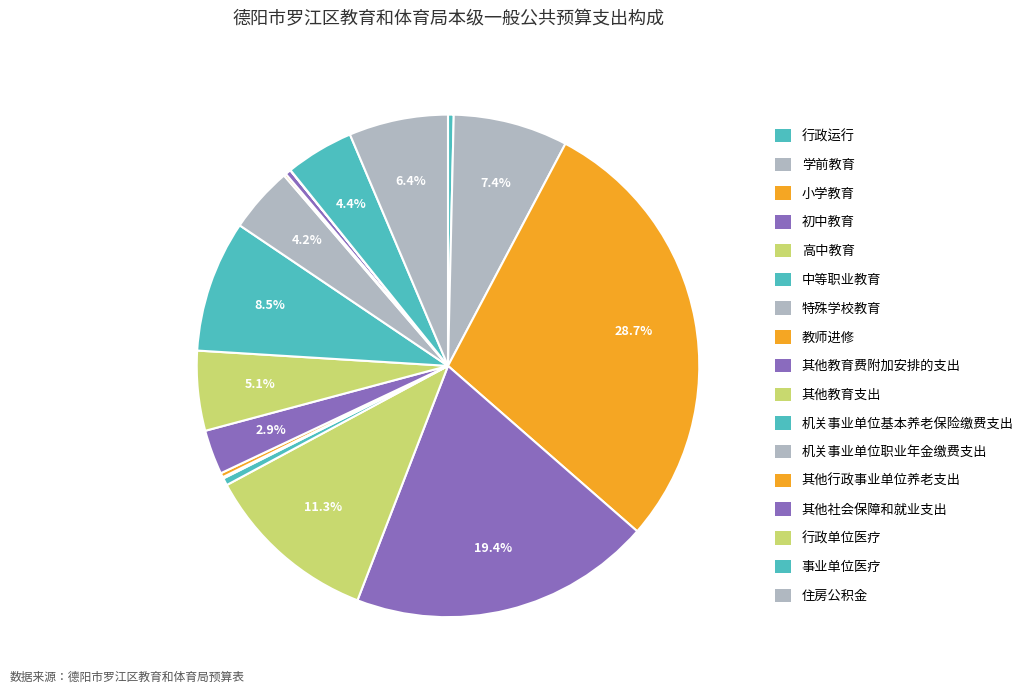

What percentage is the 初中教育 slice, to the nearest percent?

19%